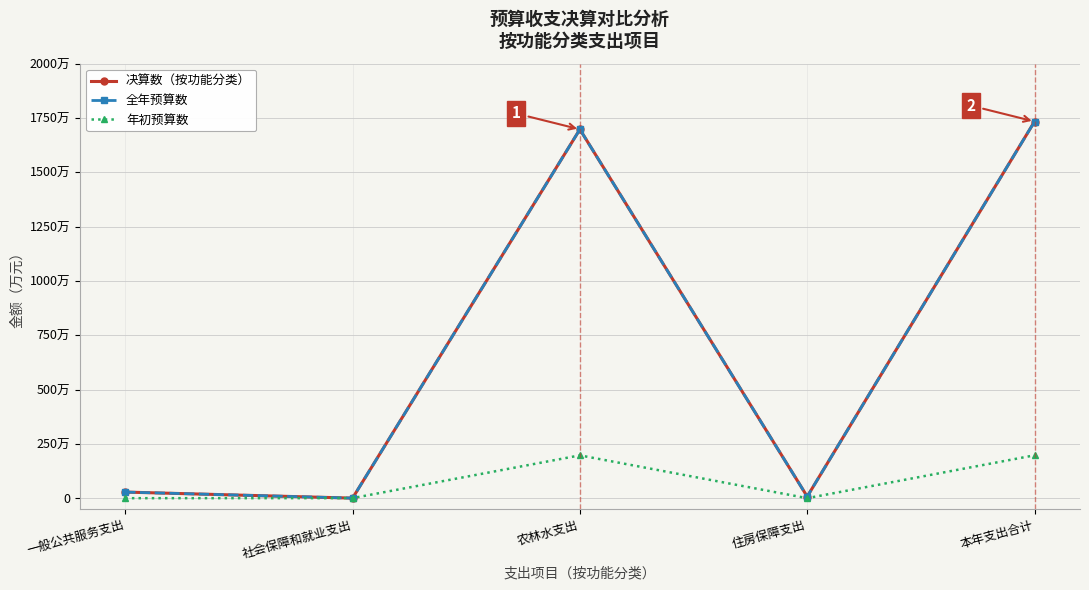

Which series changed the most between 一般公共服务支出 and 本年支出合计?

决算数（按功能分类）